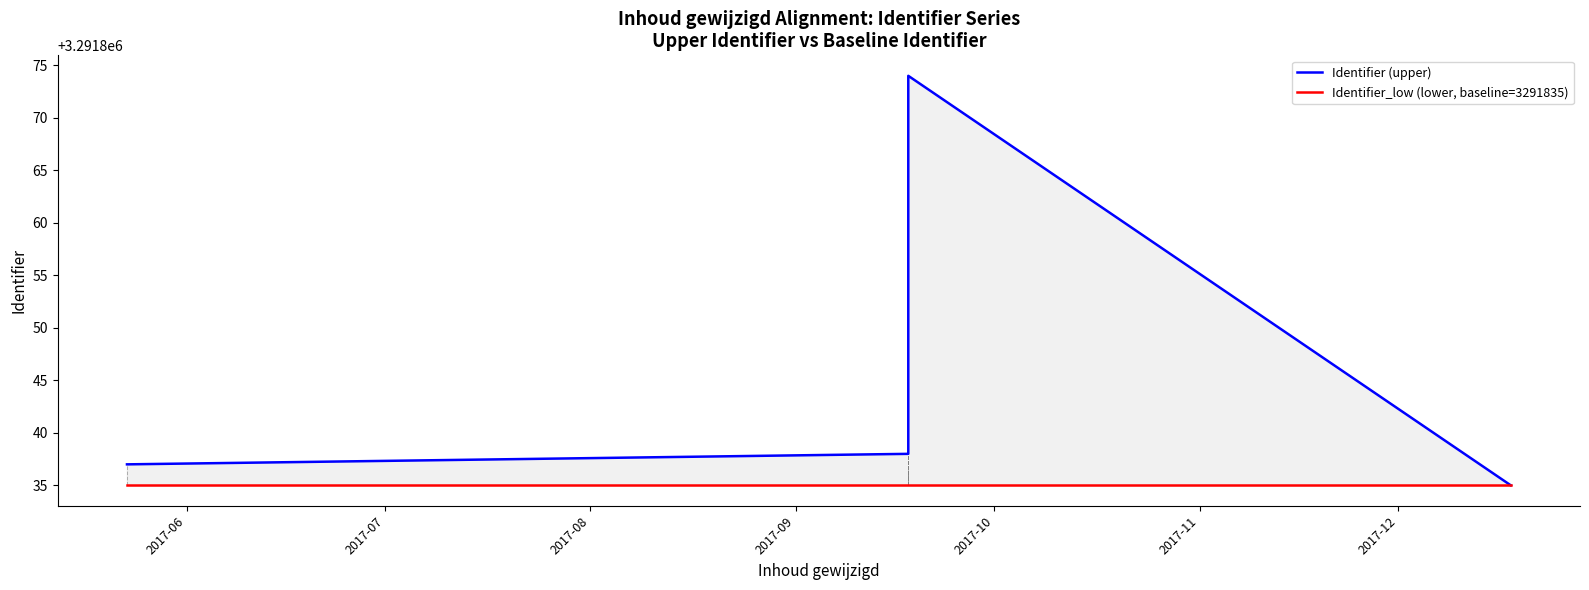

True or false: Identifier_low (lower, baseline=3291835) has more than 2 interior local peaks.

False